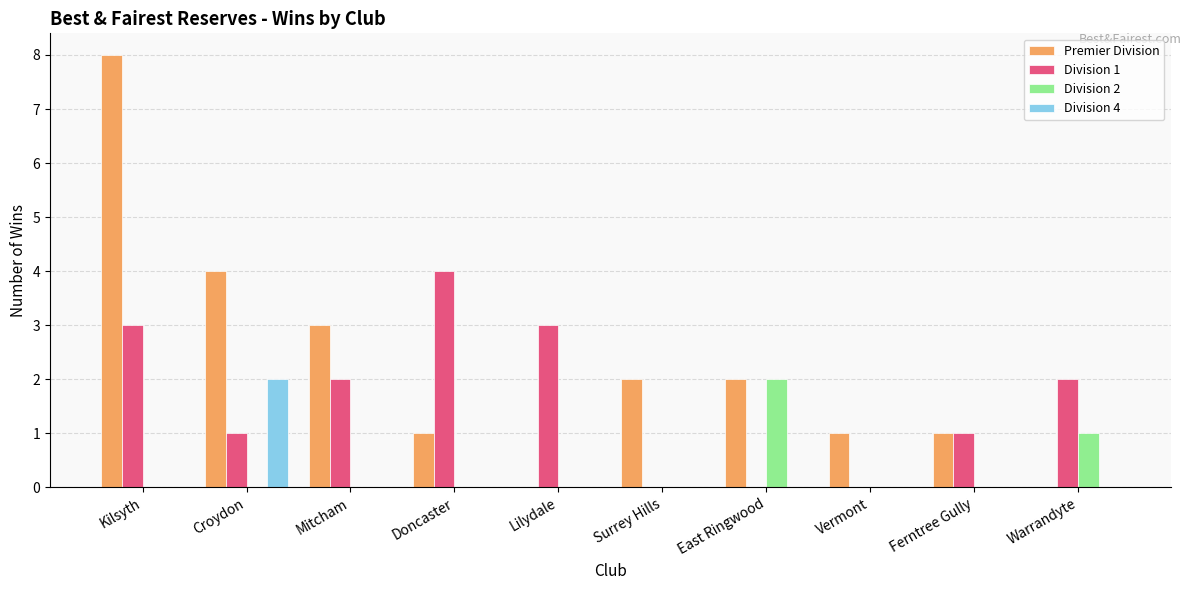

Which series has the largest total across all categories?

Premier Division